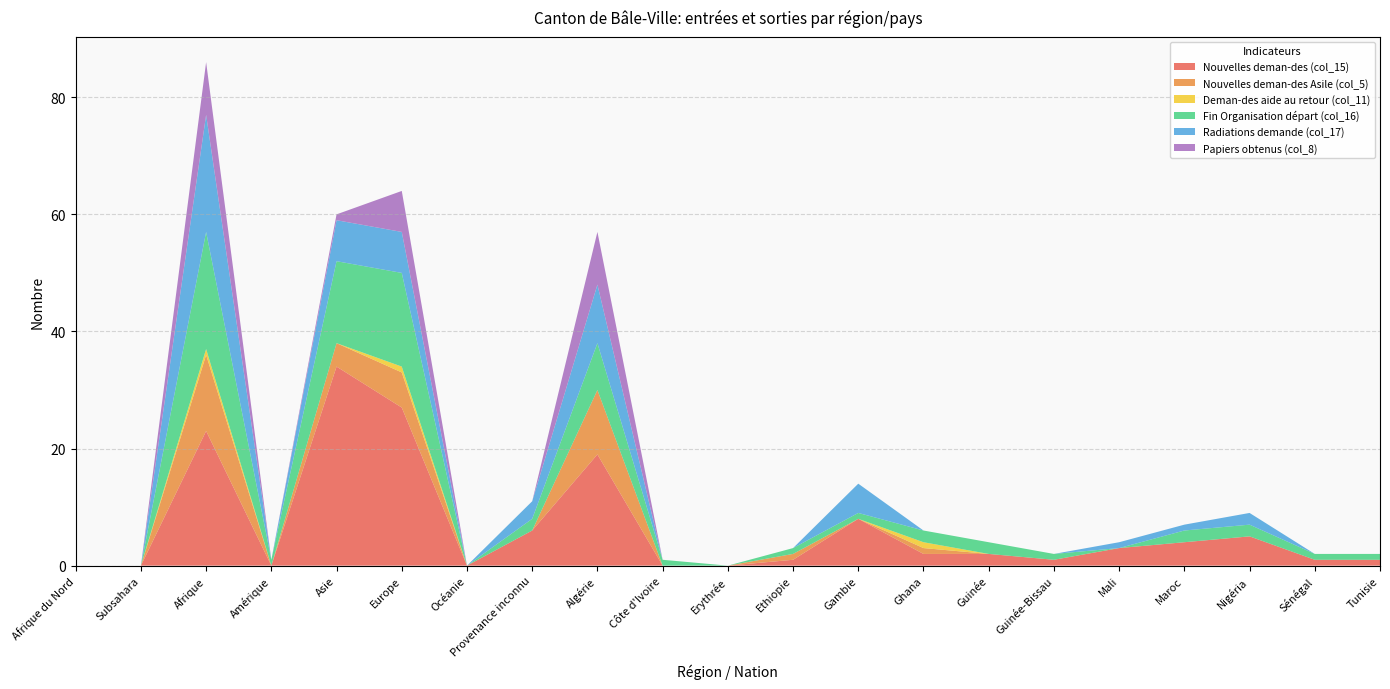

Reading left to right, list all the values displayed in this chart.

Nouvelles deman-des (col_15): Afrique du Nord=0	Subsahara=0	Afrique=23	Amérique=0	Asie=34	Europe=27	Océanie=0	Provenance inconnu=6	Algérie=19	Côte d'Ivoire=0	Erythrée=0	Ethiopie=1	Gambie=8	Ghana=2	Guinée=2	Guinée-Bissau=1	Mali=3	Maroc=4	Nigéria=5	Sénégal=1	Tunisie=1
Nouvelles deman-des Asile (col_5): Afrique du Nord=0	Subsahara=0	Afrique=13	Amérique=0	Asie=4	Europe=6	Océanie=0	Provenance inconnu=0	Algérie=11	Côte d'Ivoire=0	Erythrée=0	Ethiopie=1	Gambie=0	Ghana=1	Guinée=0	Guinée-Bissau=0	Mali=0	Maroc=0	Nigéria=0	Sénégal=0	Tunisie=0
Deman-des aide au retour (col_11): Afrique du Nord=0	Subsahara=0	Afrique=1	Amérique=0	Asie=0	Europe=1	Océanie=0	Provenance inconnu=0	Algérie=0	Côte d'Ivoire=0	Erythrée=0	Ethiopie=0	Gambie=0	Ghana=1	Guinée=0	Guinée-Bissau=0	Mali=0	Maroc=0	Nigéria=0	Sénégal=0	Tunisie=0
Fin Organisation départ (col_16): Afrique du Nord=0	Subsahara=0	Afrique=20	Amérique=1	Asie=14	Europe=16	Océanie=0	Provenance inconnu=2	Algérie=8	Côte d'Ivoire=1	Erythrée=0	Ethiopie=1	Gambie=1	Ghana=2	Guinée=2	Guinée-Bissau=1	Mali=0	Maroc=2	Nigéria=2	Sénégal=1	Tunisie=1
Radiations demande (col_17): Afrique du Nord=0	Subsahara=0	Afrique=20	Amérique=0	Asie=7	Europe=7	Océanie=0	Provenance inconnu=3	Algérie=10	Côte d'Ivoire=0	Erythrée=0	Ethiopie=0	Gambie=5	Ghana=0	Guinée=0	Guinée-Bissau=0	Mali=1	Maroc=1	Nigéria=2	Sénégal=0	Tunisie=0
Papiers obtenus (col_8): Afrique du Nord=0	Subsahara=0	Afrique=9	Amérique=0	Asie=1	Europe=7	Océanie=0	Provenance inconnu=0	Algérie=9	Côte d'Ivoire=0	Erythrée=0	Ethiopie=0	Gambie=0	Ghana=0	Guinée=0	Guinée-Bissau=0	Mali=0	Maroc=0	Nigéria=0	Sénégal=0	Tunisie=0